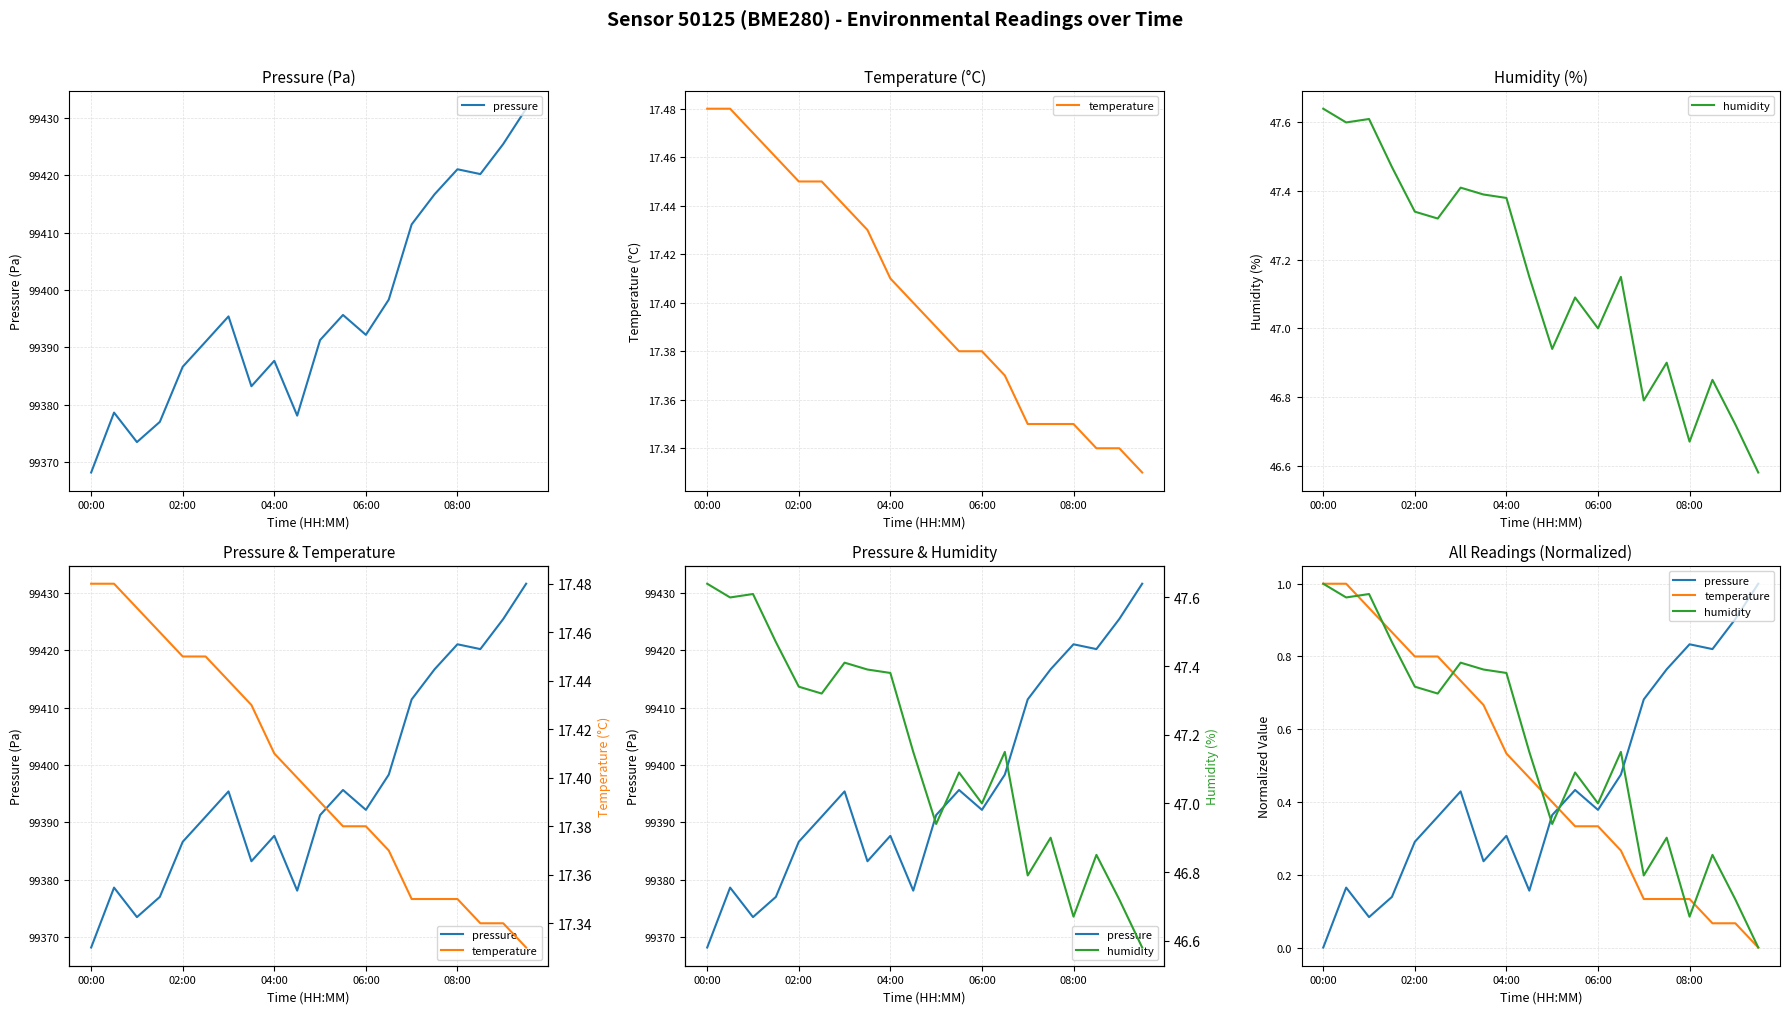

List the series in order of their overall mean, highest first.

humidity, temperature, pressure